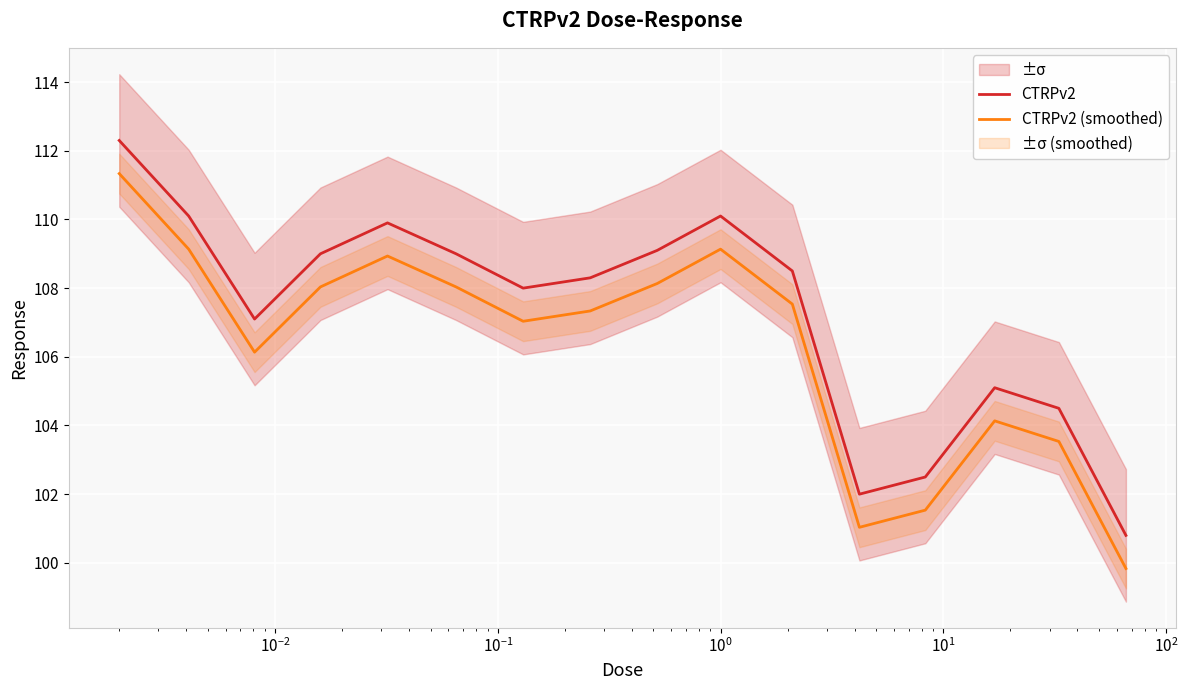

What is the minimum value shown in the chart?

99.8